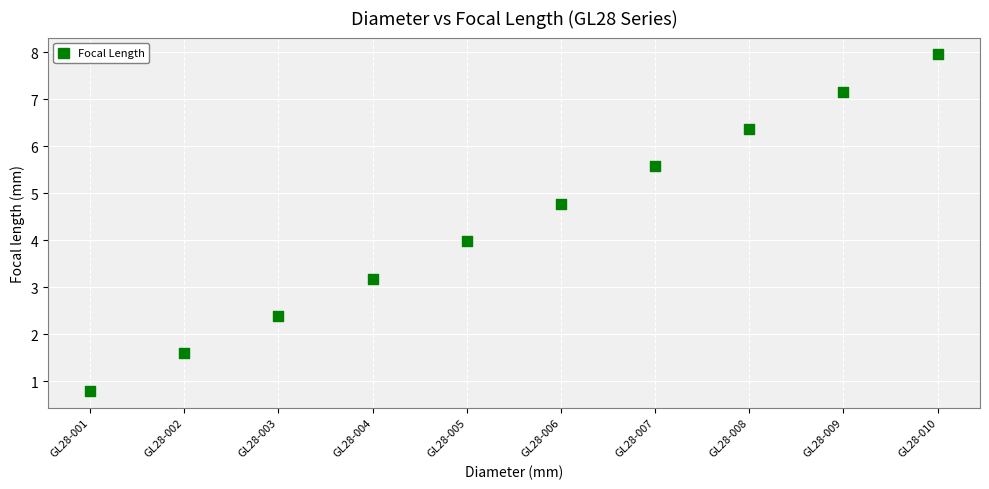

What is the average Y value?

4.4